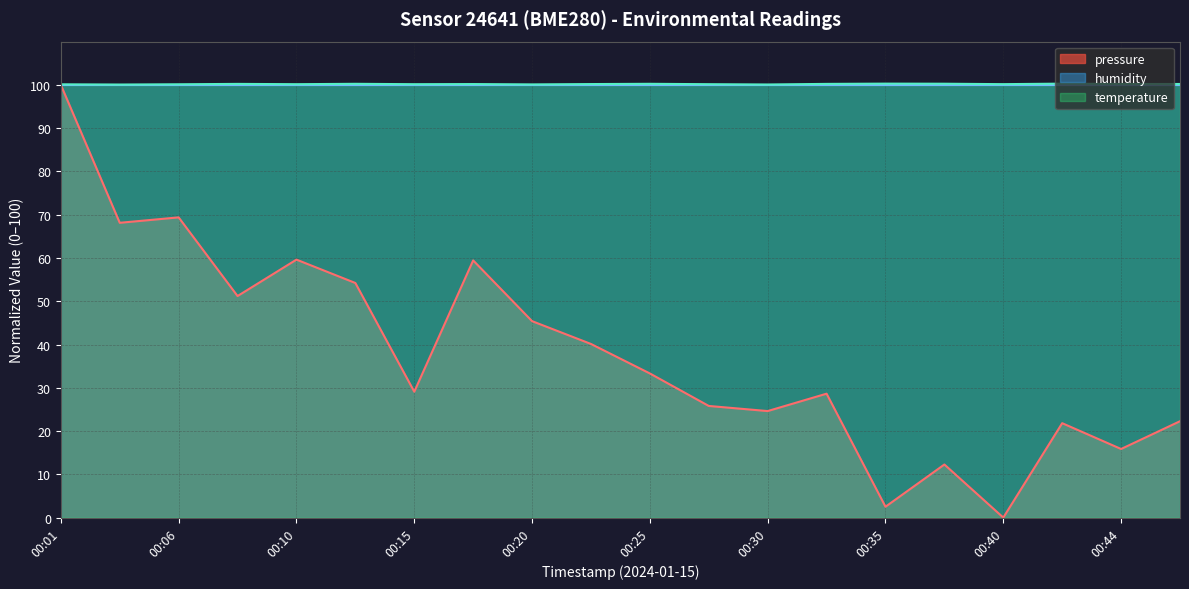

True or false: temperature and pressure intersect in this chart.

False